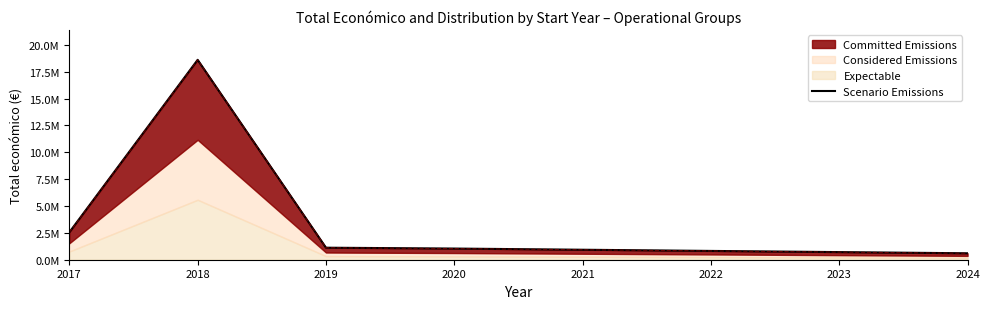

Reading right to left, list all the values displayed in this chart.

599262	1039230	1119237	18605592	2551609